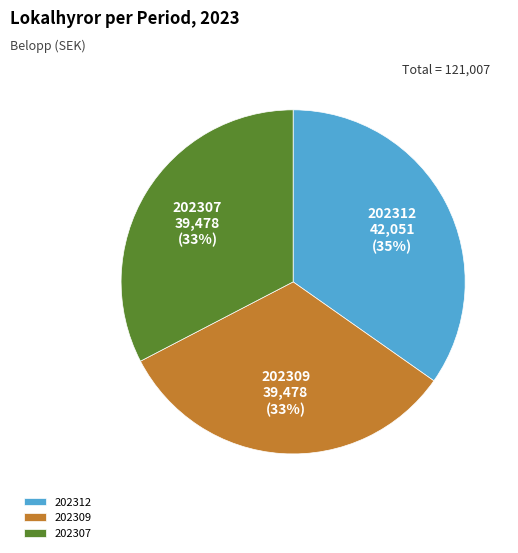

What percentage is the 202312 slice, to the nearest percent?

35%